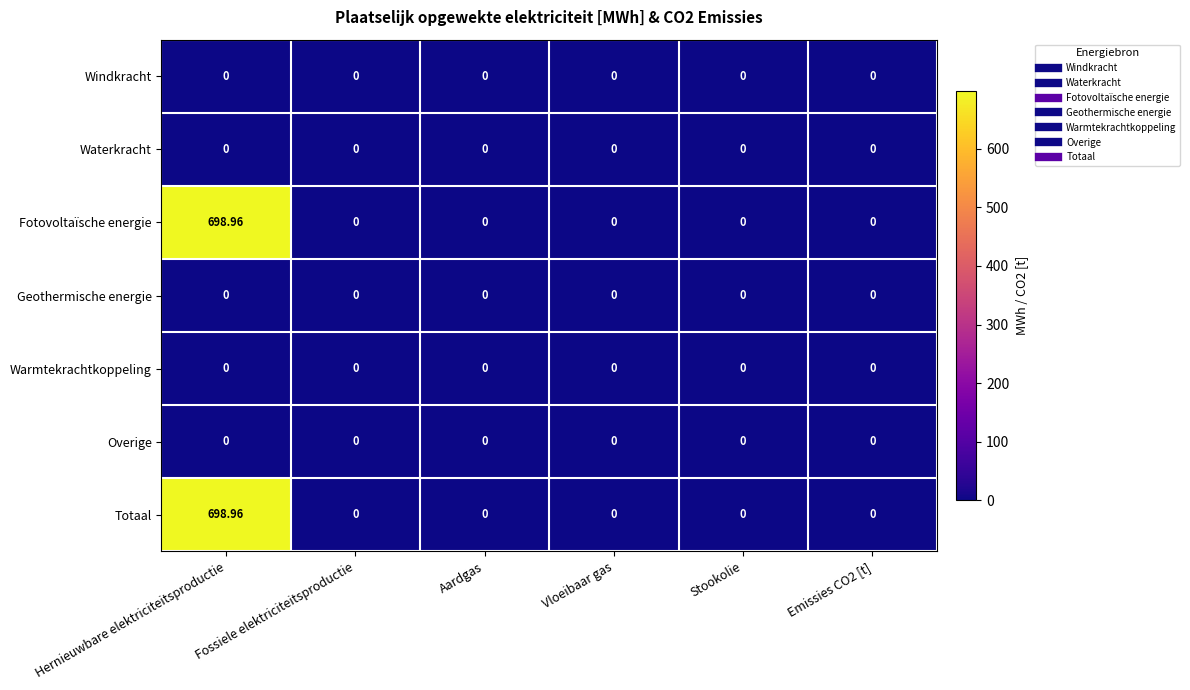

At which category is the sum across all series the highest?

Hernieuwbare elektriciteitsproductie